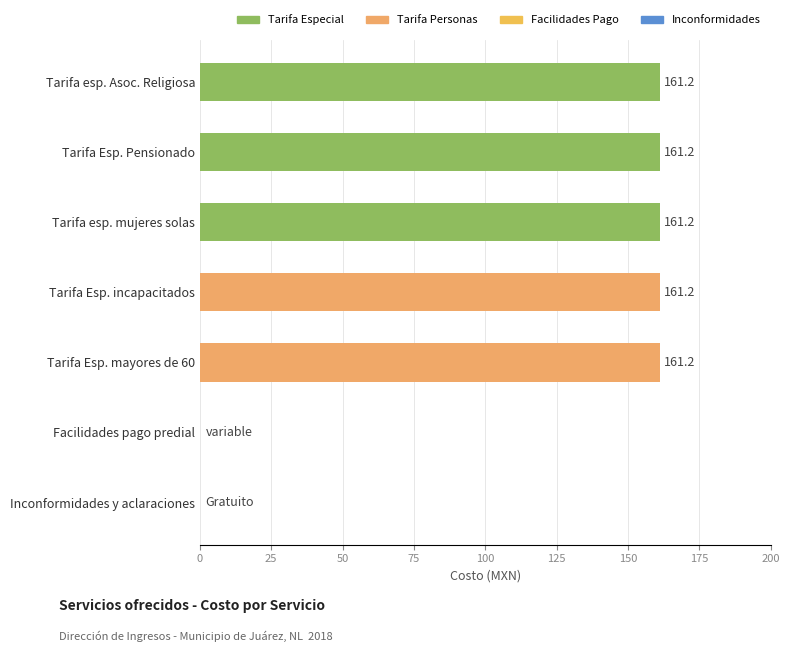

What is the sum of all values?

806.0